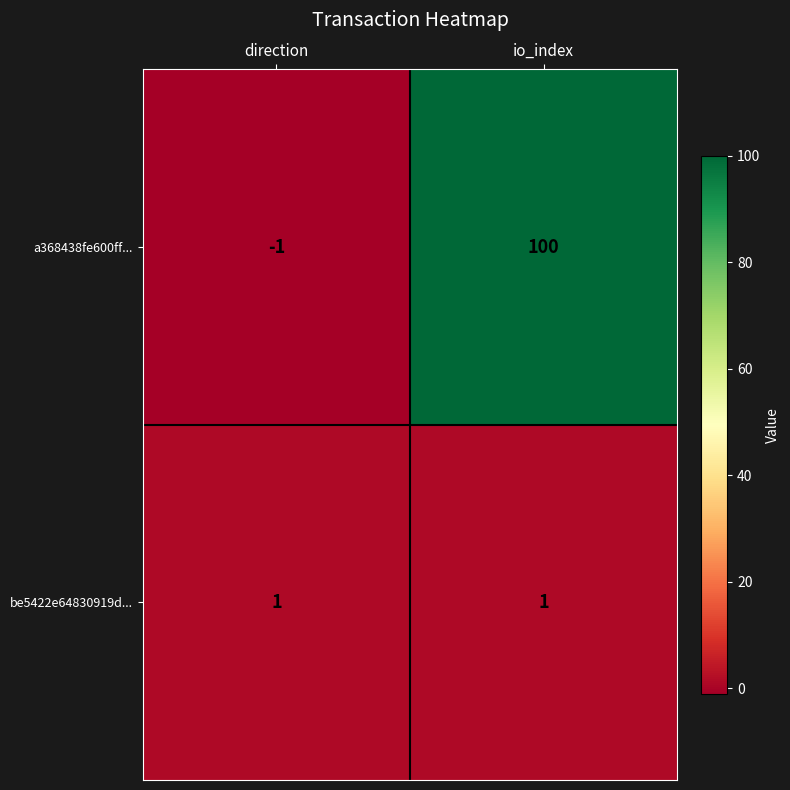

What is the average value of the a368438fe600ff... series?

50